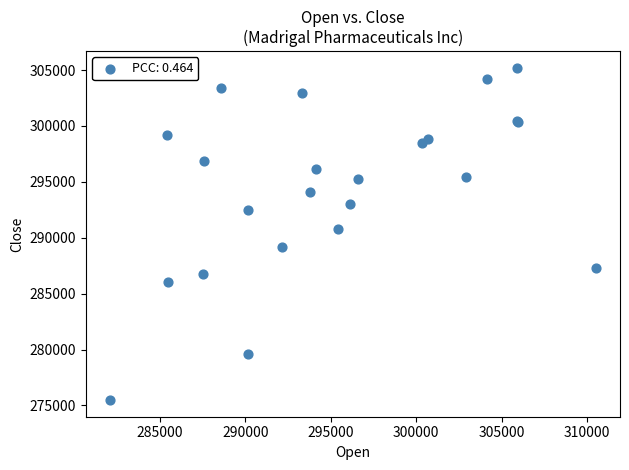

What Y value in the scatter plot is closest to 290337?

290791